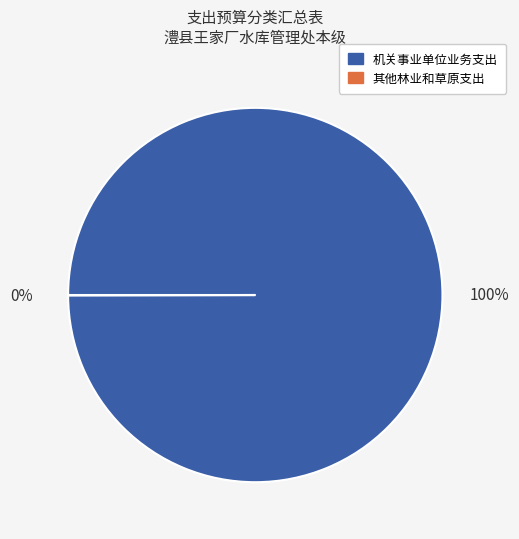

Is there any slice that represents more than half of the pie?

Yes